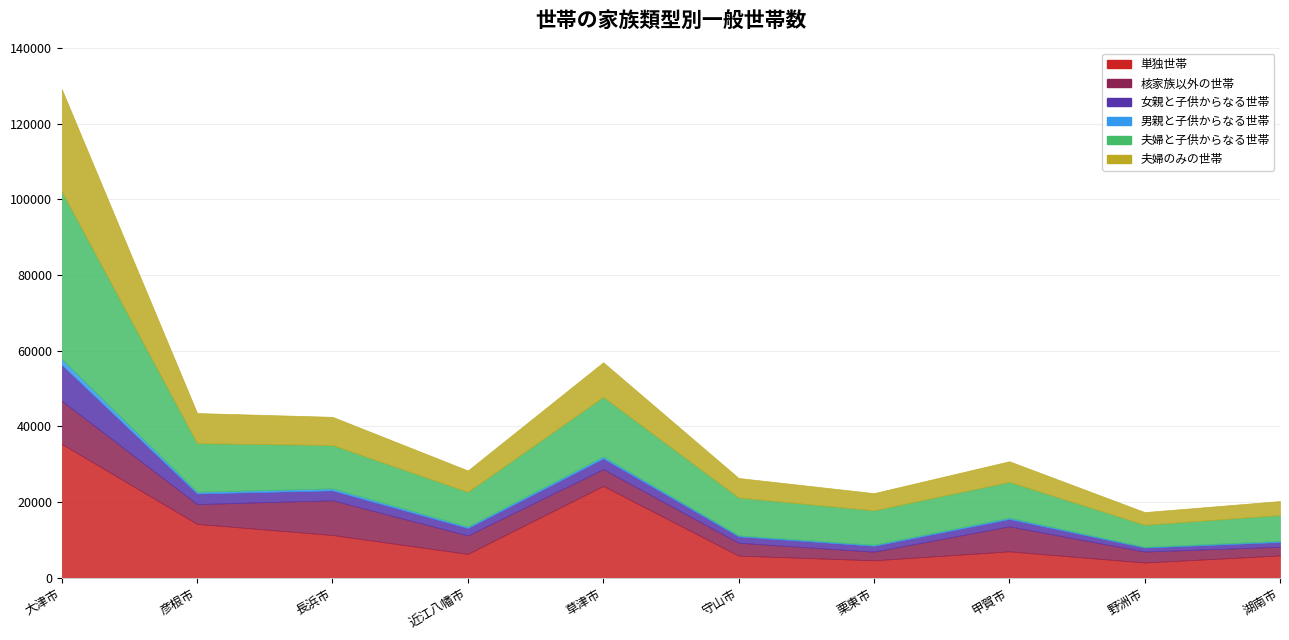

What are all the series names shown in the legend?

単独世帯, 核家族以外の世帯, 女親と子供からなる世帯, 男親と子供からなる世帯, 夫婦と子供からなる世帯, 夫婦のみの世帯